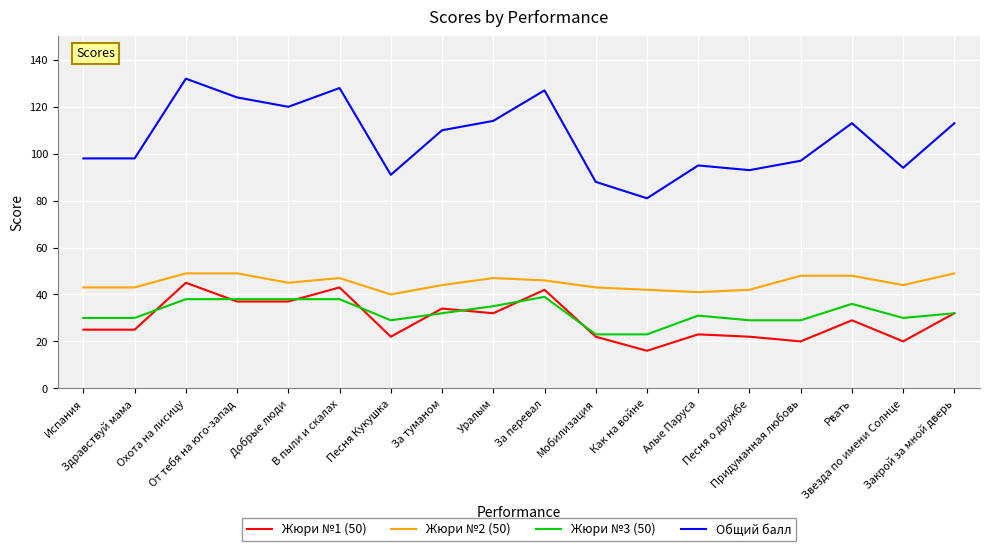

What is the difference between the second highest and minimum values in the Жюри №3 (50) series?

15